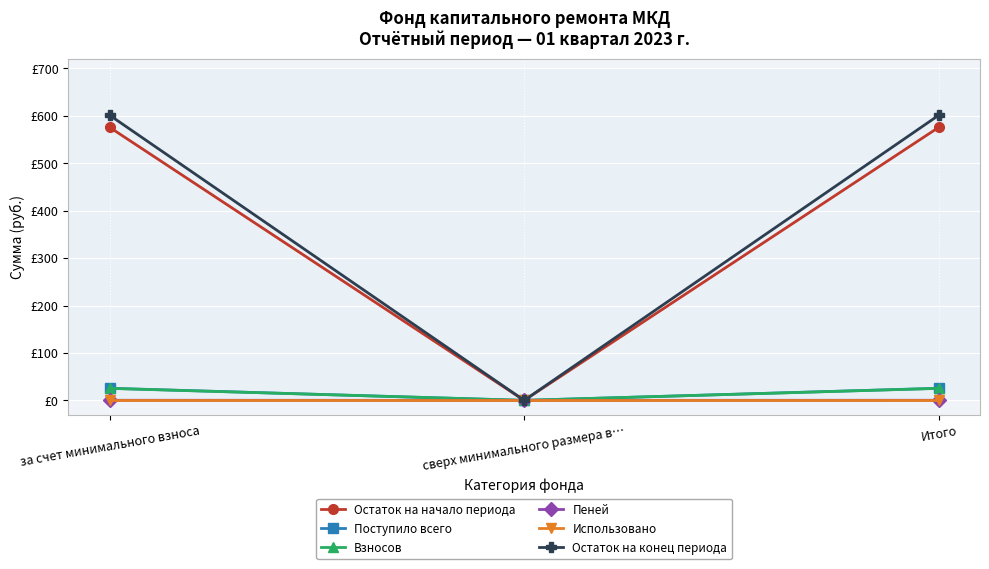

Reading left to right, list all the values displayed in this chart.

Остаток на начало периода: за счет минимального взноса=575.5	сверх минимального размера в…=0.0	Итого=575.5
Поступило всего: за счет минимального взноса=25.5	сверх минимального размера в…=0.0	Итого=25.5
Взносов: за счет минимального взноса=25.3	сверх минимального размера в…=0.0	Итого=25.3
Пеней: за счет минимального взноса=0.2	сверх минимального размера в…=0.0	Итого=0.2
Использовано: за счет минимального взноса=0.0	сверх минимального размера в…=0.0	Итого=0.0
Остаток на конец периода: за счет минимального взноса=601.0	сверх минимального размера в…=0.0	Итого=601.0